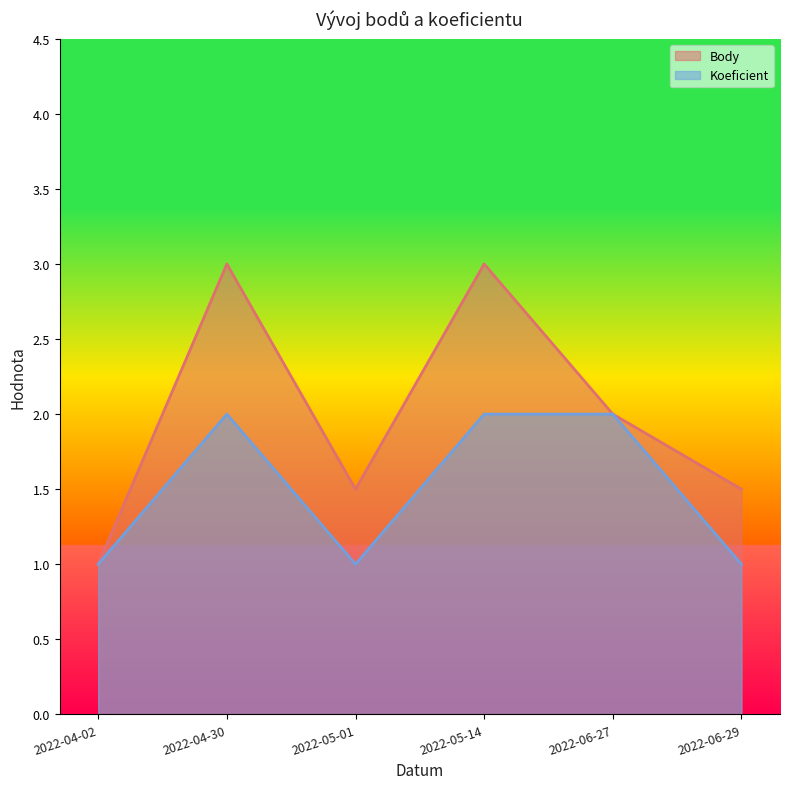

Reading right to left, list all the values displayed in this chart.

Body: 1.5	2.0	3.0	1.5	3.0	1.0
Koeficient: 1.0	2.0	2.0	1.0	2.0	1.0